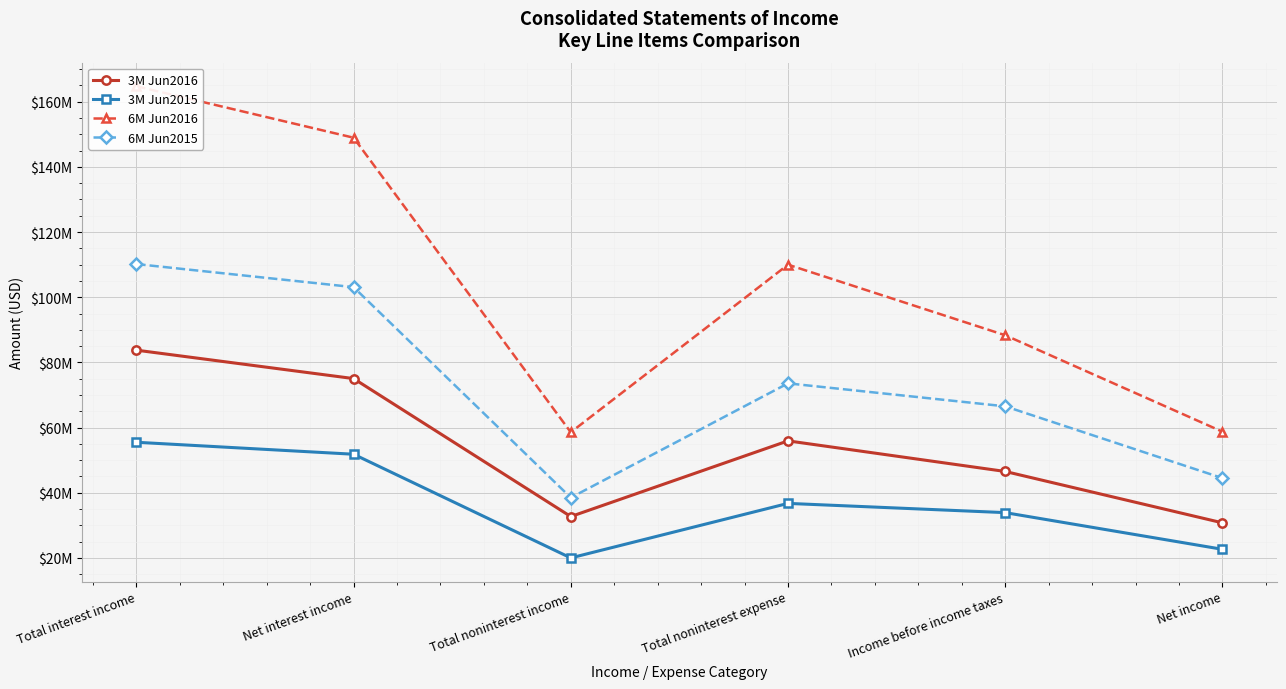

True or false: 3M Jun2016 and 6M Jun2015 cross at least once.

False